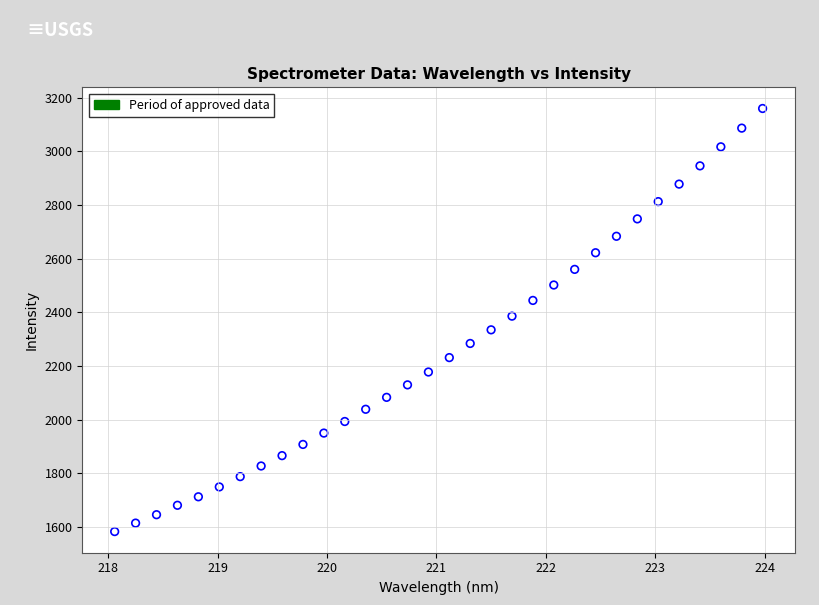

What is the range of X values (max minus min)?

5.9